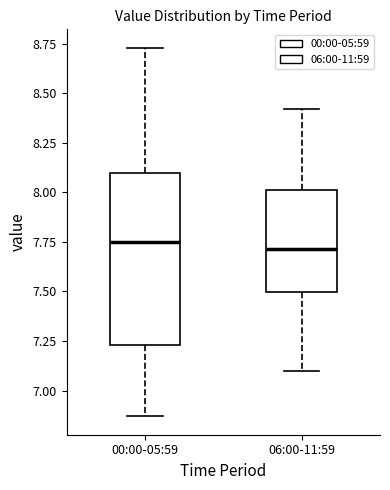

Reading left to right, read every box against the y-axis: the position of its median line, the range the box covers, and the ends of its whiskers. The values are not printed on the chart, so give them approximately, as read against the axis.

00:00-05:59: median 7.75, box 7.25 to 8.10, whiskers 6.85 to 8.75
06:00-11:59: median 7.70, box 7.50 to 8.00, whiskers 7.10 to 8.40